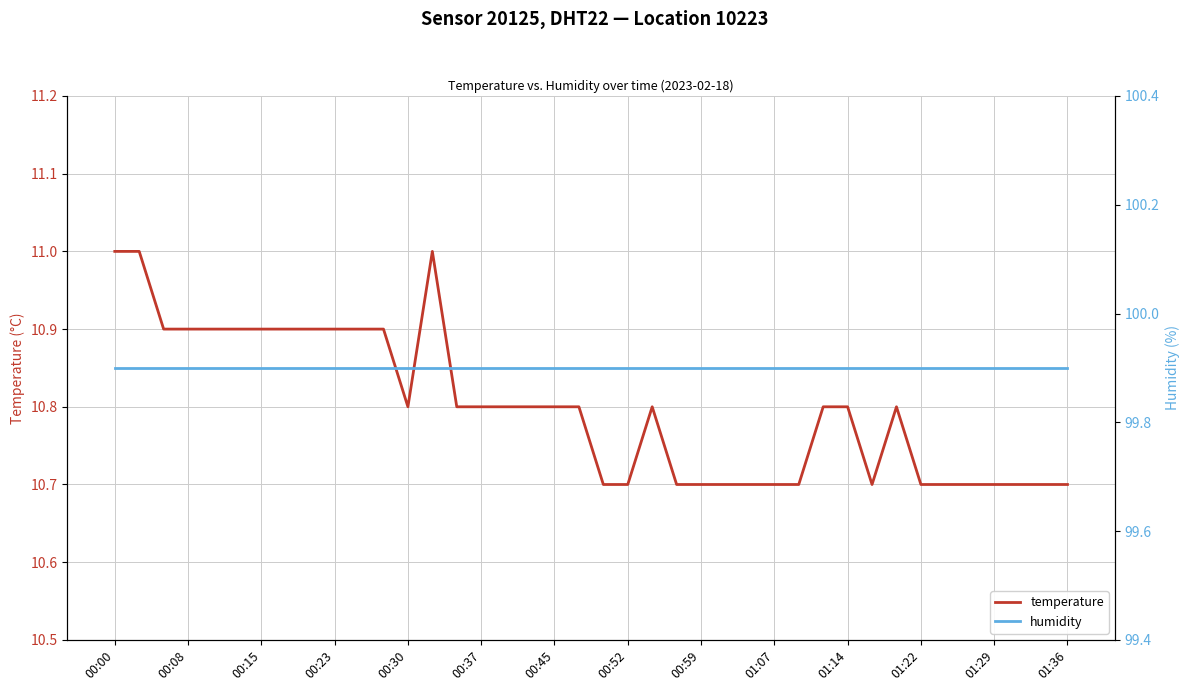

What is the lowest value of the temperature series?

10.7